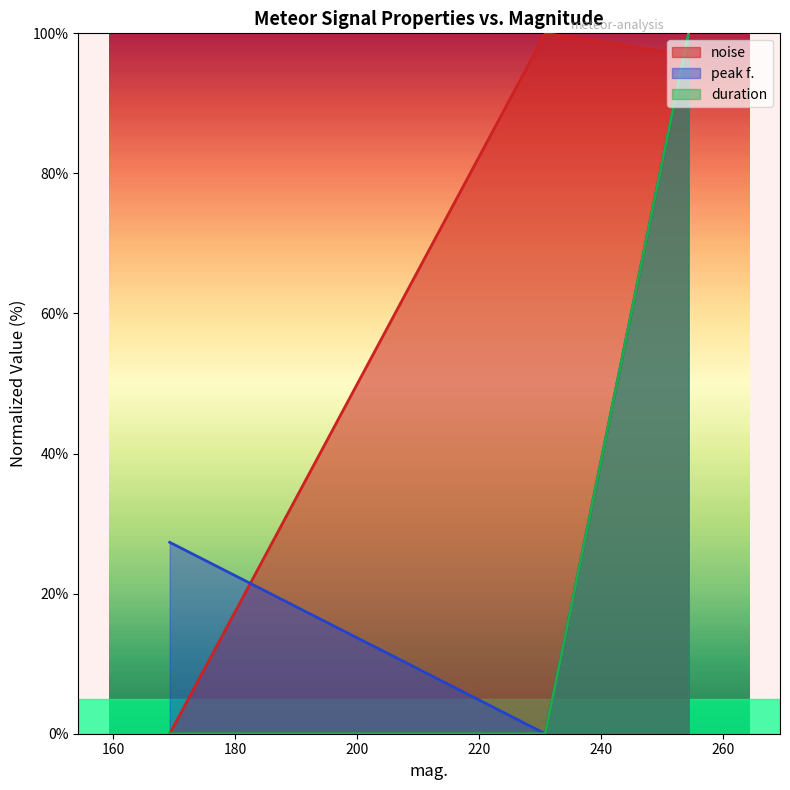

What is the sum of the duration values at 230.816 and 254.315?

100.0